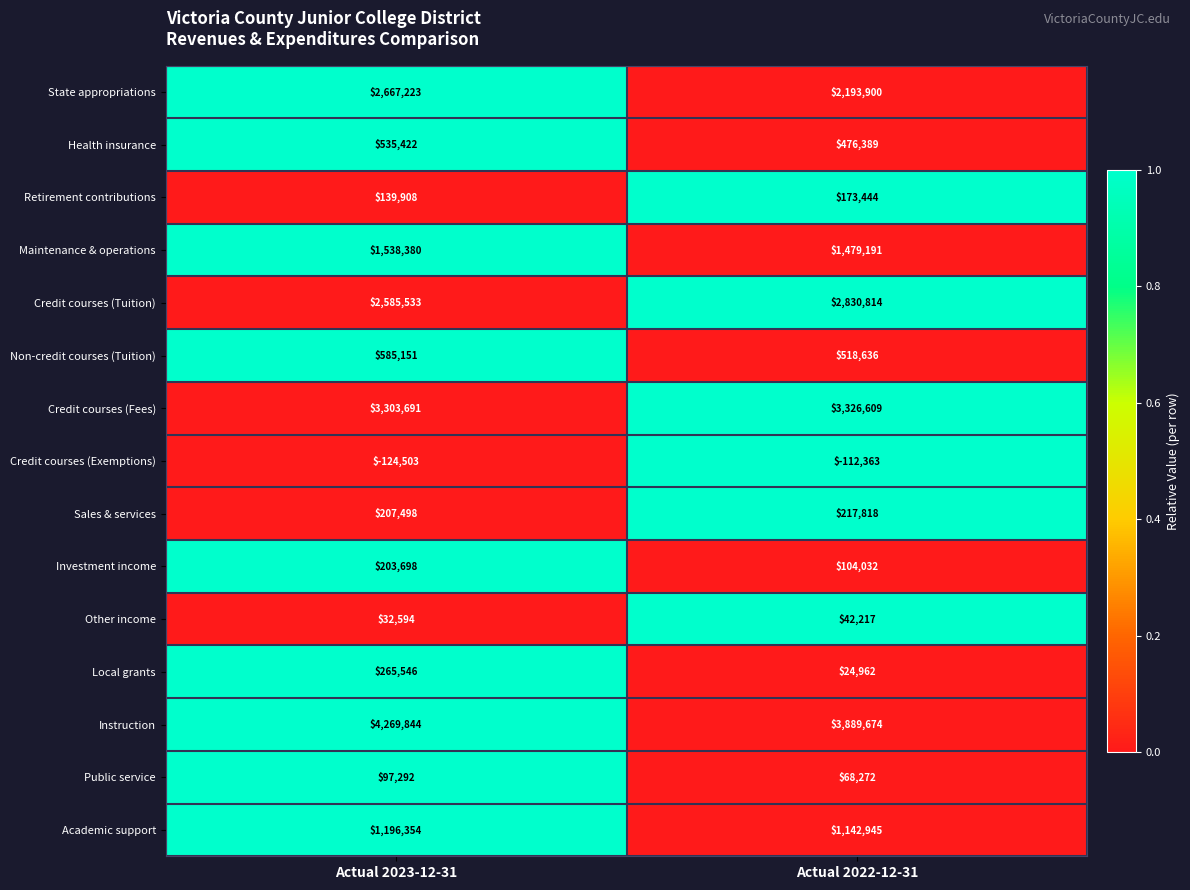

Which label corresponds to the largest value in the chart?

Actual 2023-12-31